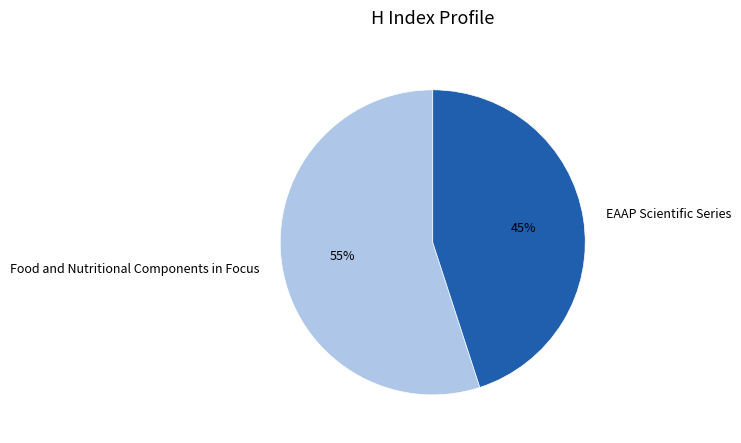

Which category accounts for the majority?

Food and Nutritional Components in Focus